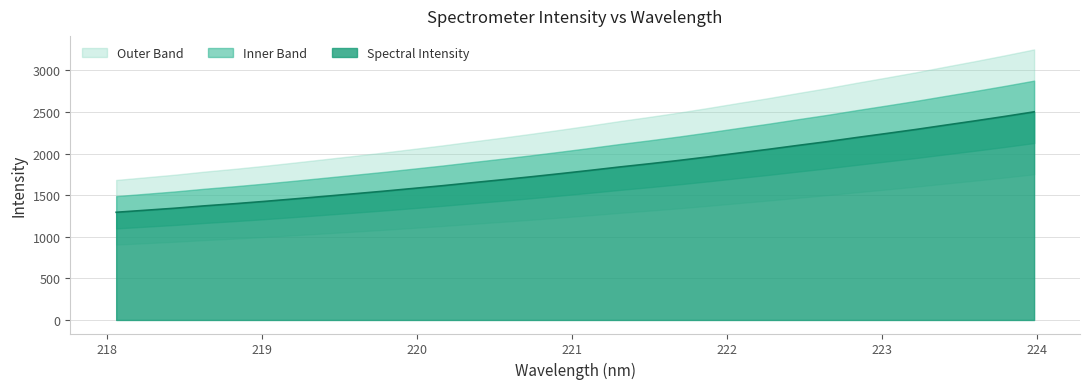

What is the minimum value shown in the chart?

1294.8